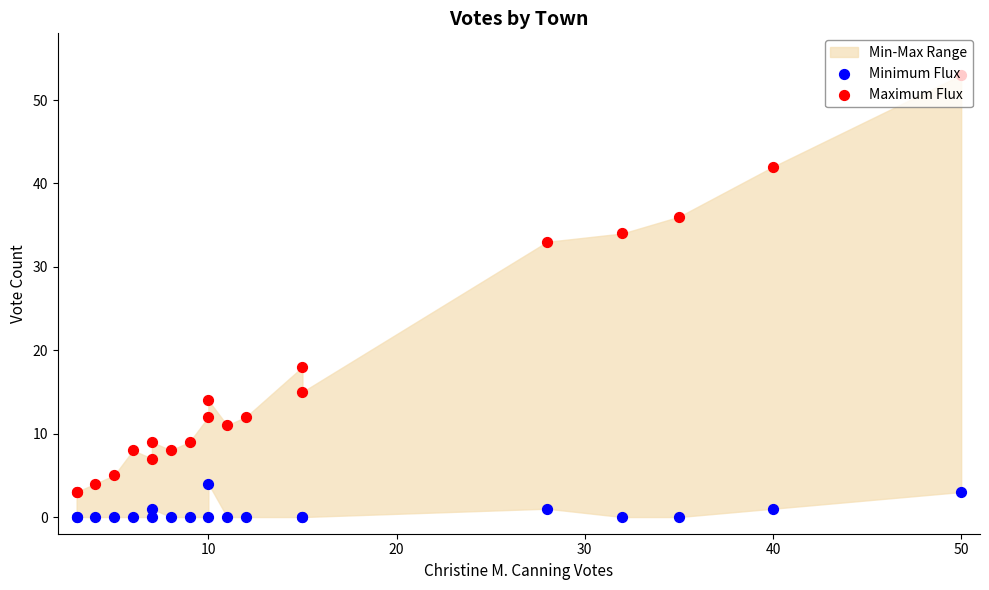

Which series has the largest total across all categories?

Maximum Flux